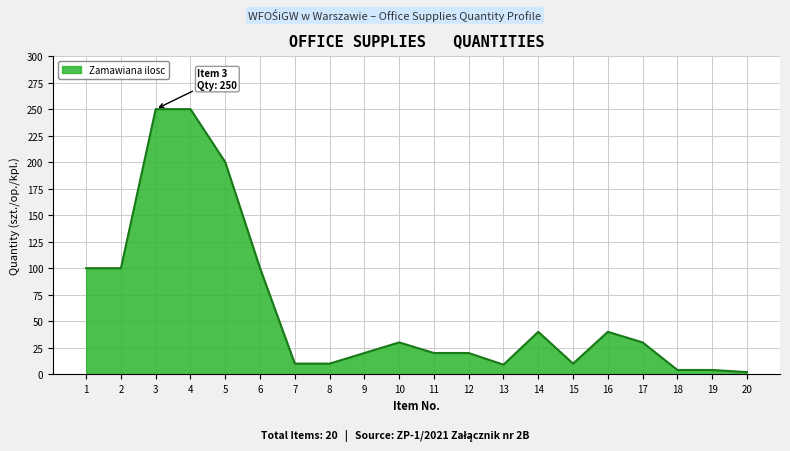

The chart shows a value of 4 at 18. True or false?

True